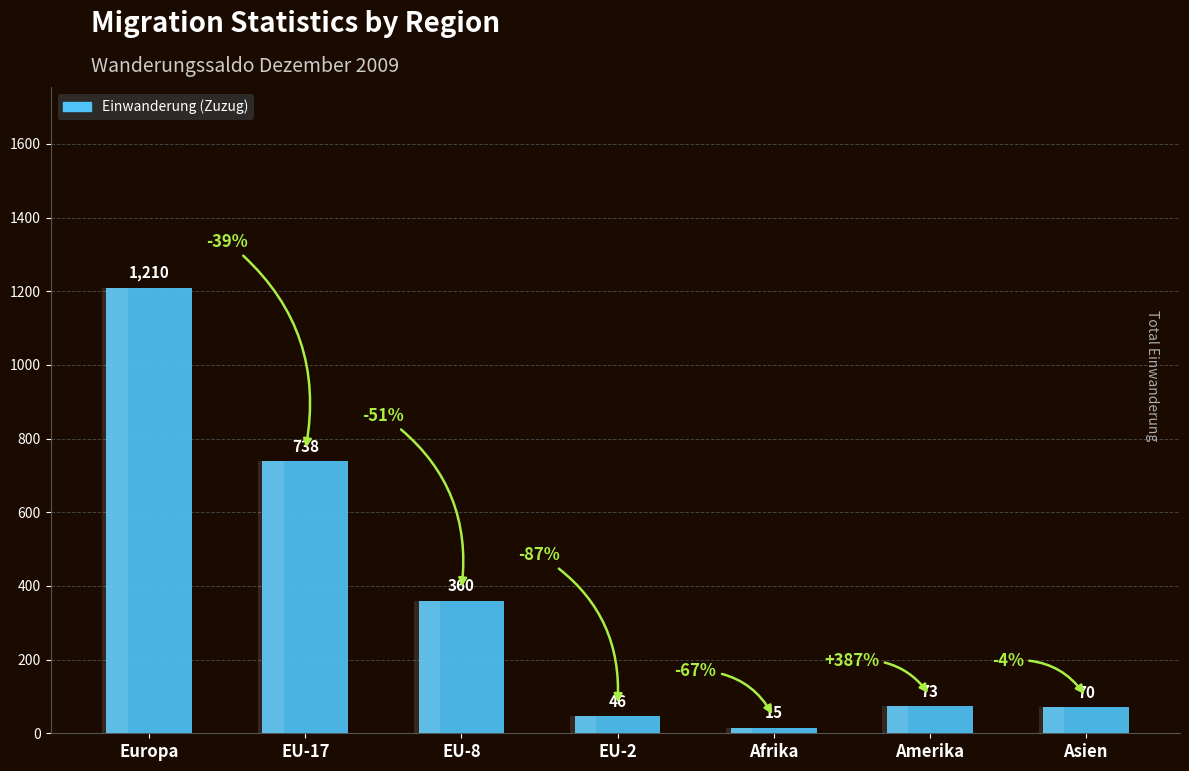

The value at EU-8 is 587. True or false?

False